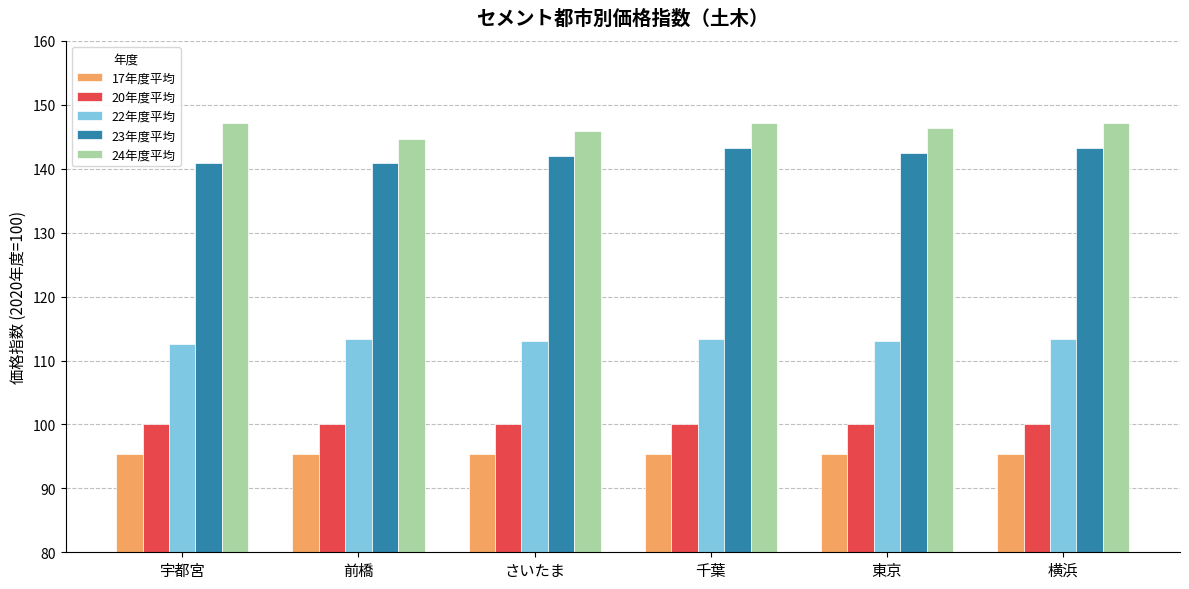

The value of 22年度平均 at 横浜 is 113.4. True or false?

True